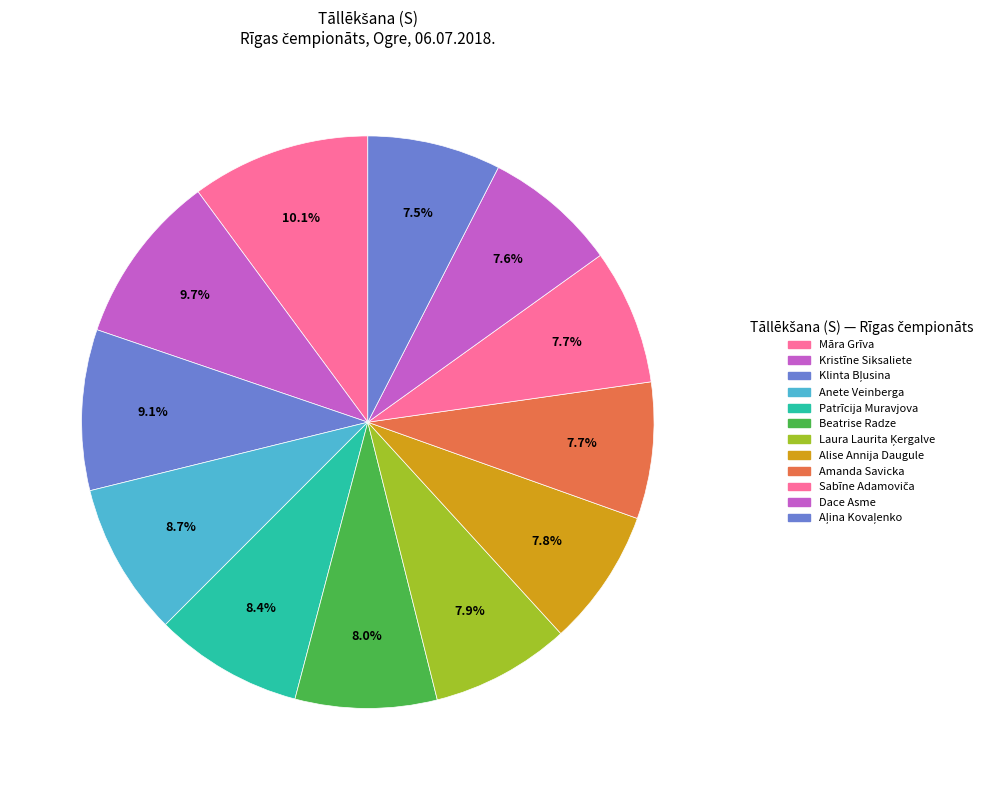

Is it true that Beatrise Radze is 8% of the pie?

True